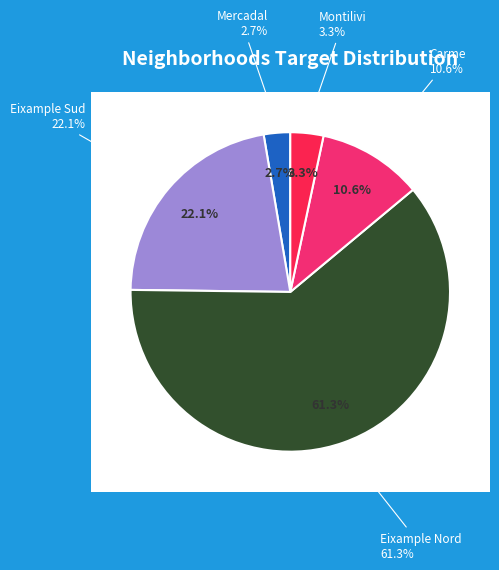

Count the number of slices in the pie.

5